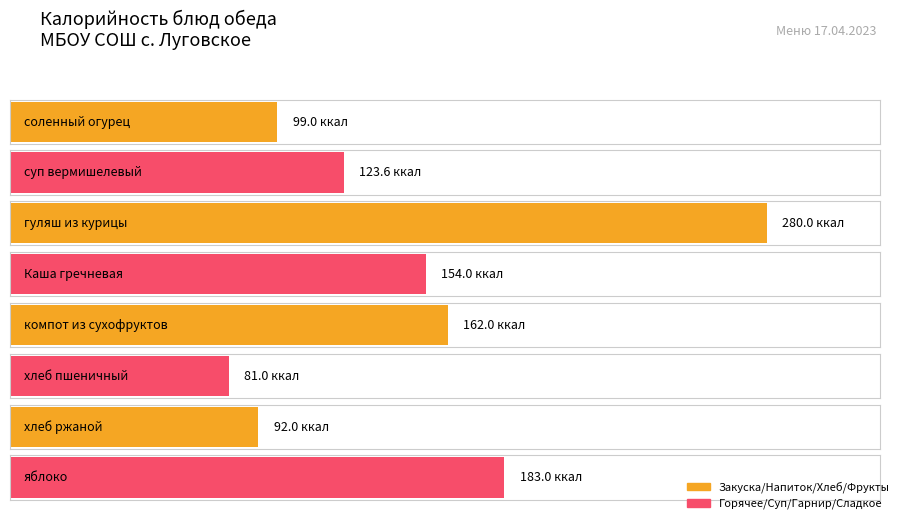

Which has a higher value, гуляш из курицы or Каша гречневая?

гуляш из курицы